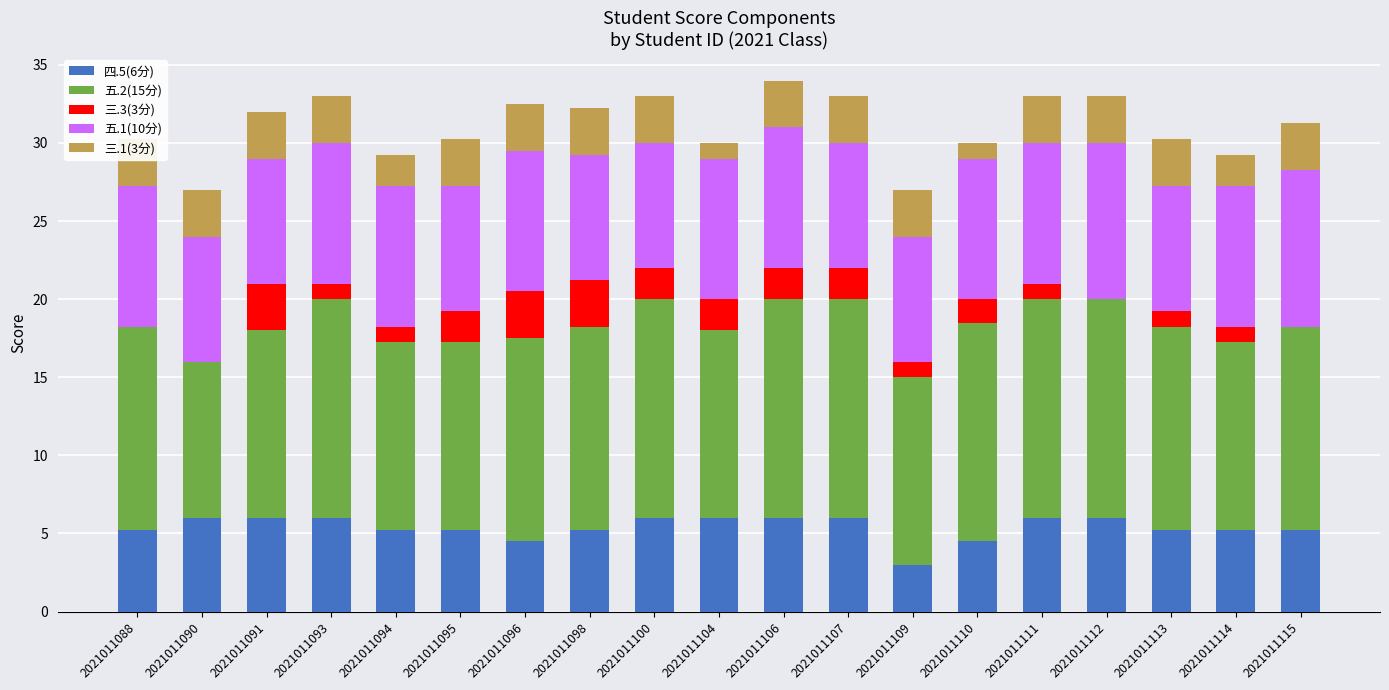

How many bars are there in total?

95